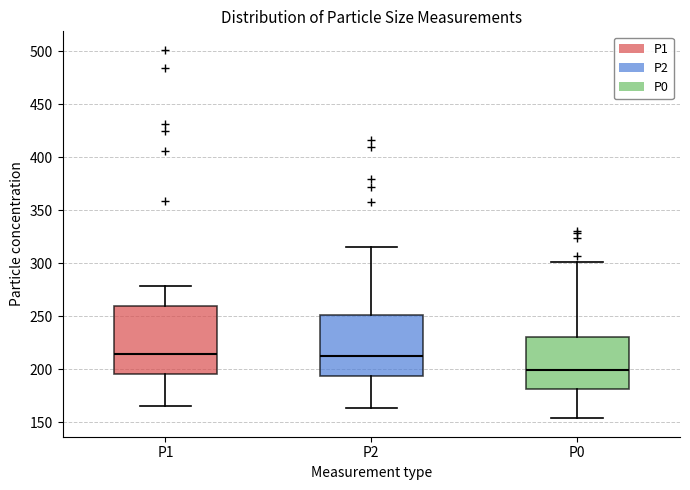

Reading left to right, read every box against the y-axis: the position of its median line, the range the box covers, and the ends of its whiskers. The values are not printed on the chart, so give them approximately, as read against the axis.

P1: median 215, box 195 to 260, whiskers 165 to 280
P2: median 210, box 195 to 250, whiskers 165 to 315
P0: median 200, box 180 to 230, whiskers 155 to 300